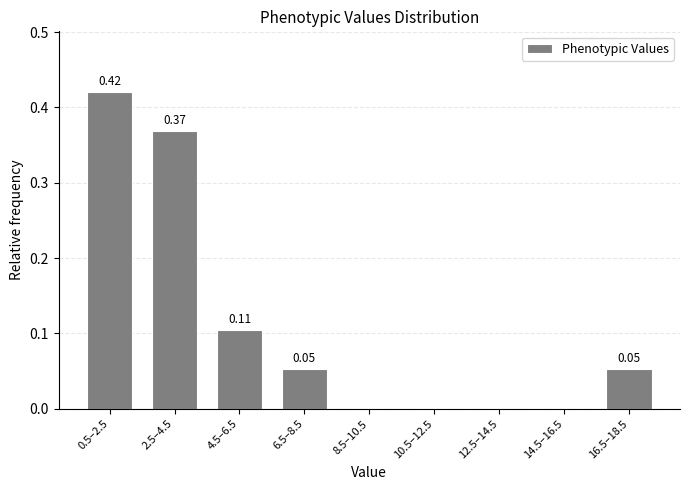

Between 0.5–2.5 and 16.5–18.5, which is larger?

0.5–2.5